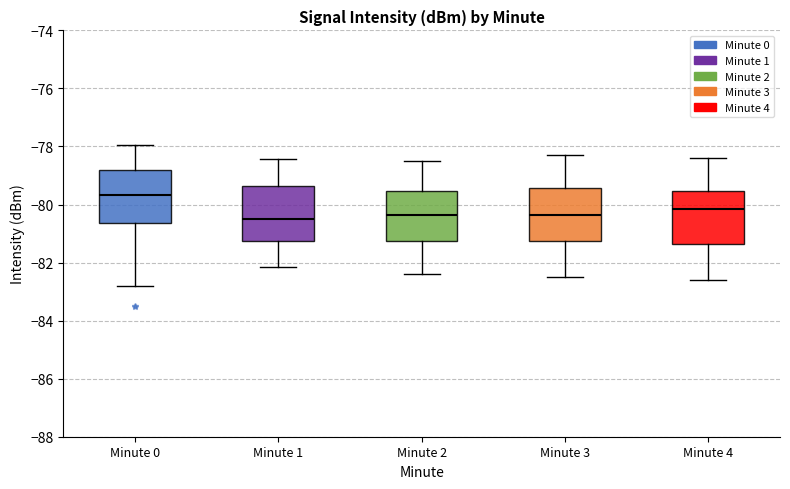

Reading left to right, transcribe this box plot: for each box, give where its median line is, the range the box spans, and where its two whiskers end, as read against the y-axis. The values are not printed on the chart, so give them approximately, as read against the axis.

Minute 0: median -79.6, box -80.6 to -78.8, whiskers -82.8 to -78.0
Minute 1: median -80.4, box -81.2 to -79.4, whiskers -82.2 to -78.4
Minute 2: median -80.4, box -81.2 to -79.6, whiskers -82.4 to -78.4
Minute 3: median -80.4, box -81.2 to -79.4, whiskers -82.4 to -78.2
Minute 4: median -80.2, box -81.4 to -79.6, whiskers -82.6 to -78.4